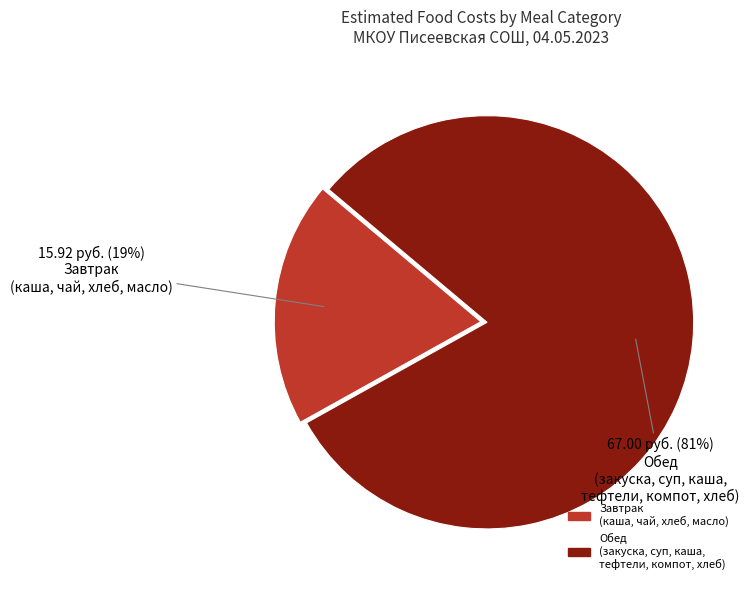

To the nearest percent, what is the difference between the largest and smallest slice percentages?

62%